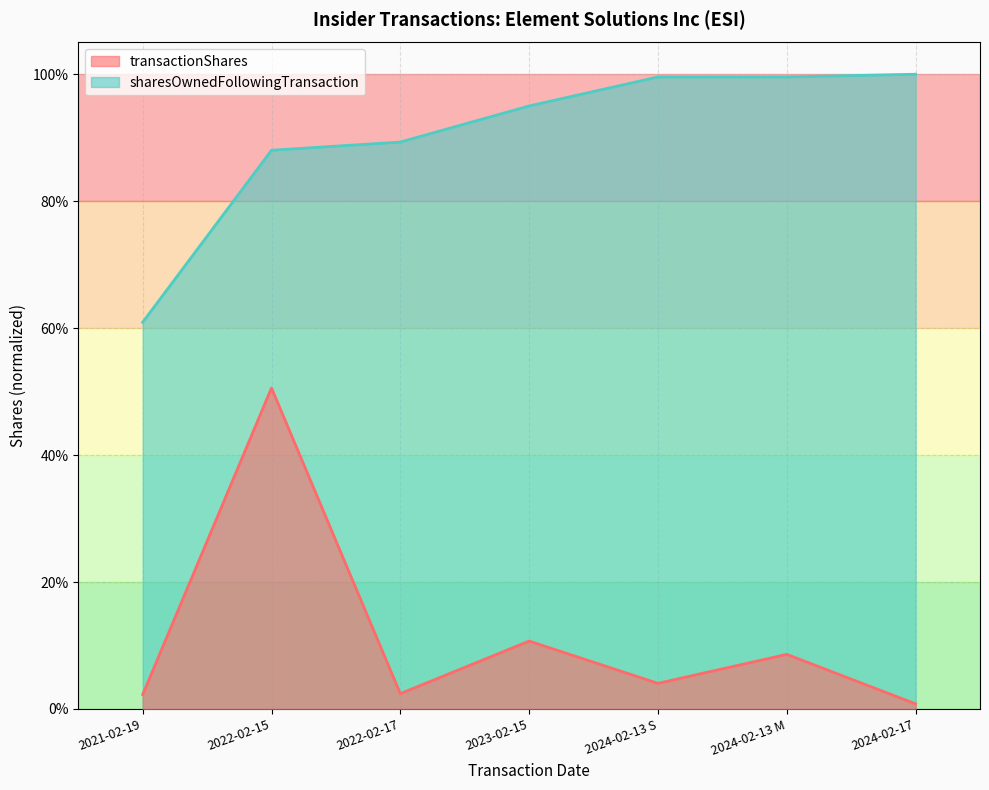

True or false: sharesOwnedFollowingTransaction and transactionShares cross at least once.

False